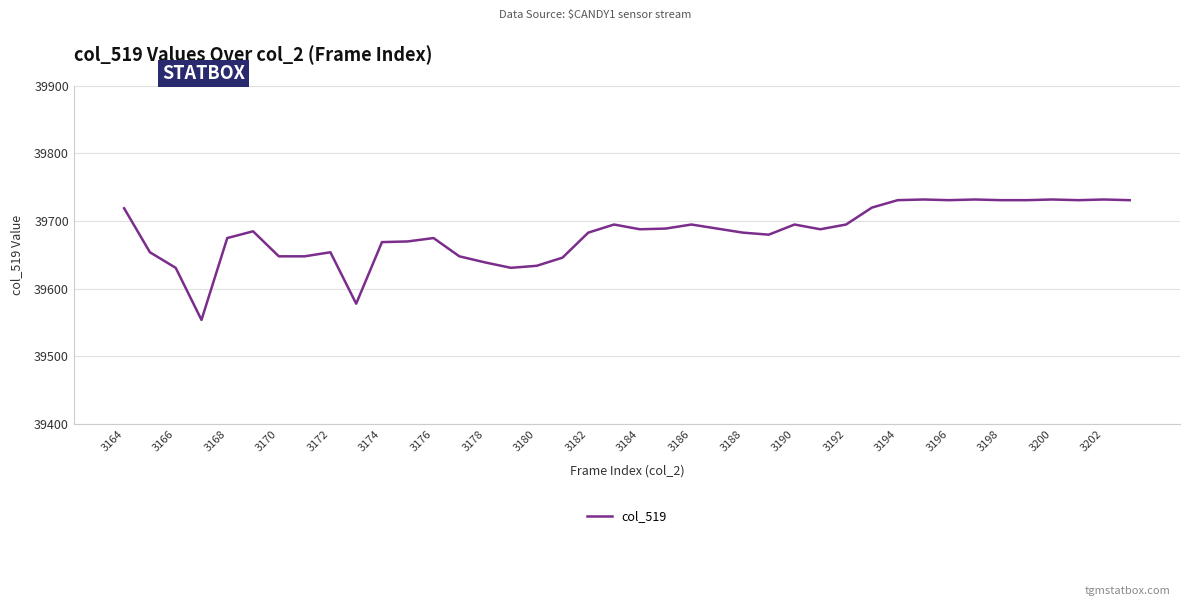

What is the difference between the maximum and minimum values?

178